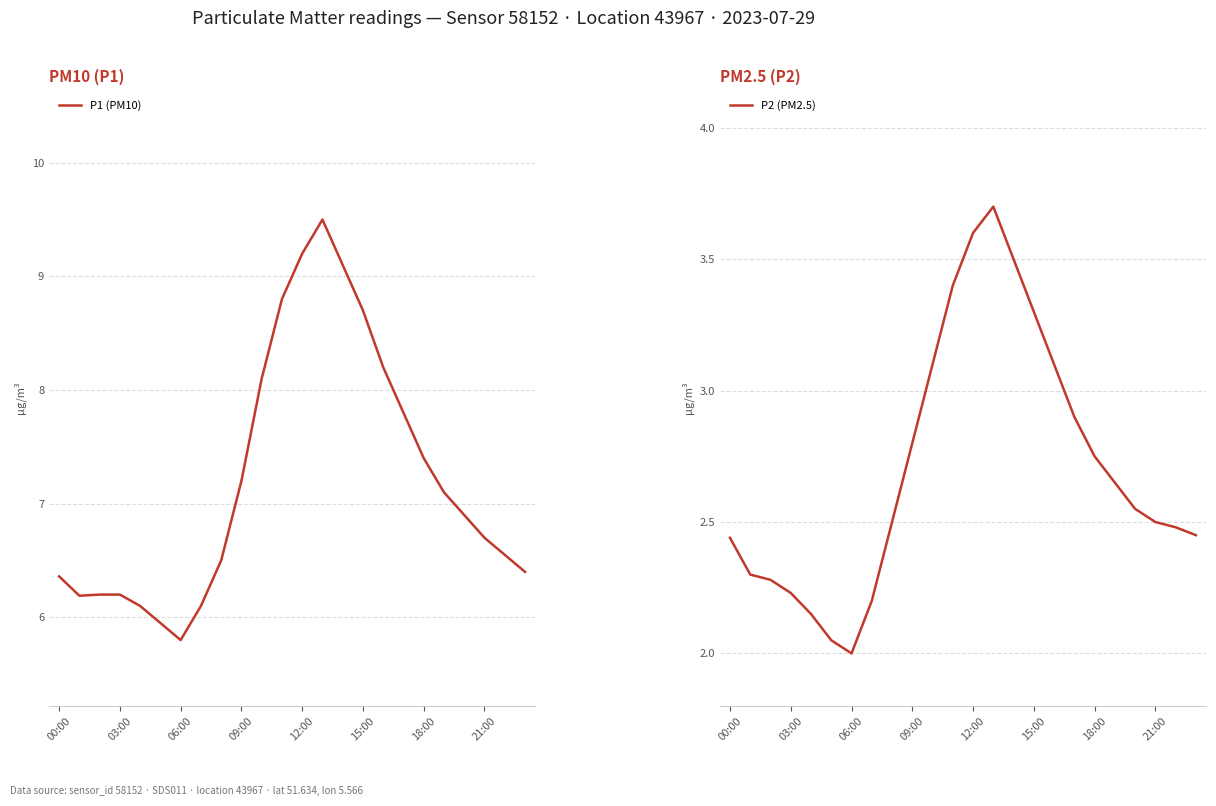

Rank the series by their average value, from highest to lowest.

P1 (PM10), P2 (PM2.5)